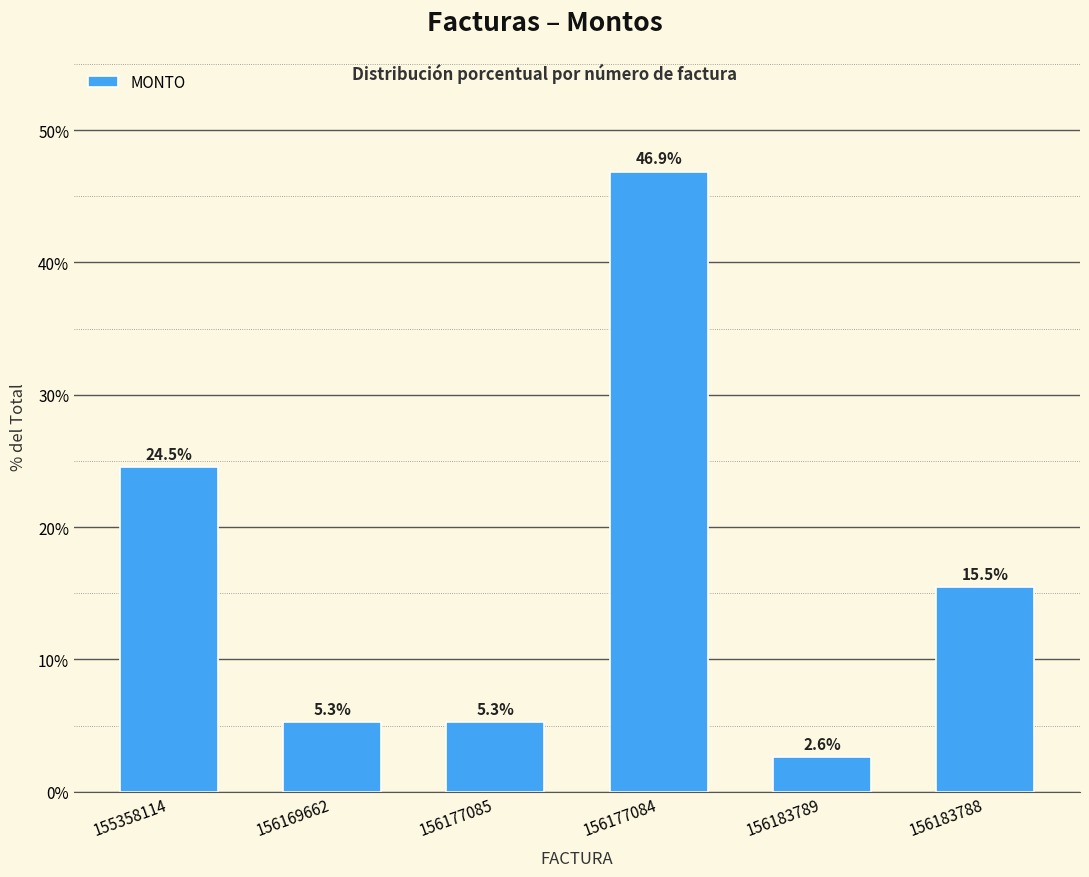

How many distinct data groups are displayed?

1